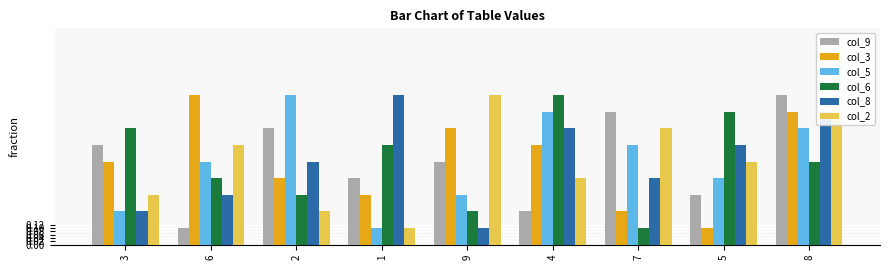

What is the lowest value of the col_9 series?

0.1